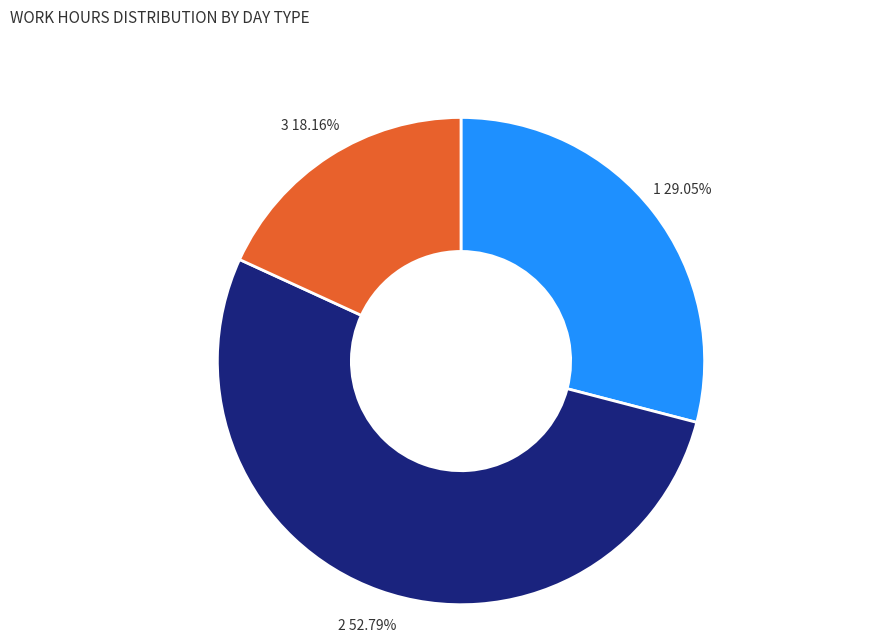

To the nearest percent, what is the difference between the largest and smallest slice percentages?

35%